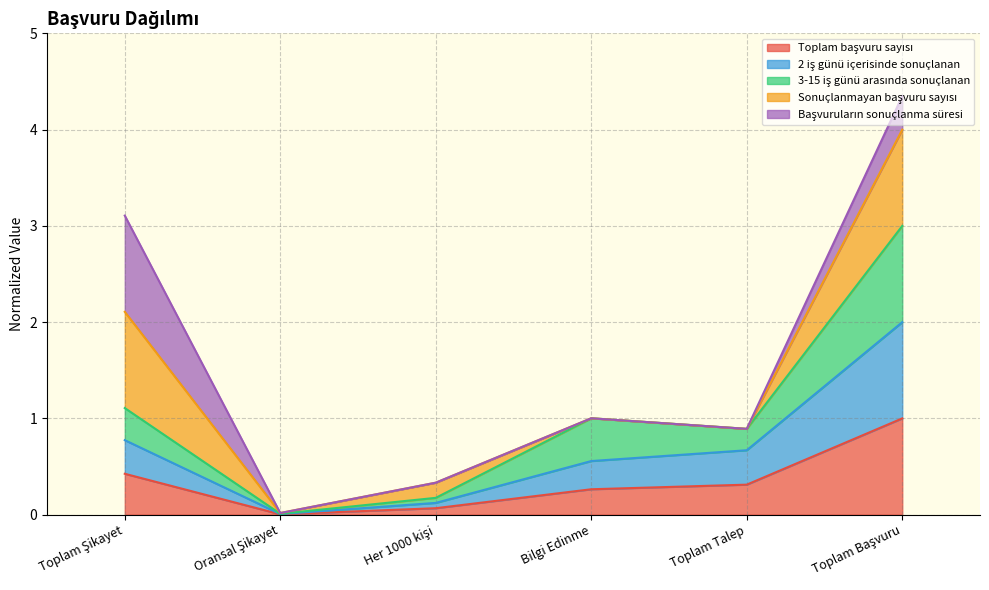

True or false: 3-15 iş günü arasında sonuçlanan and Toplam başvuru sayısı intersect in this chart.

False